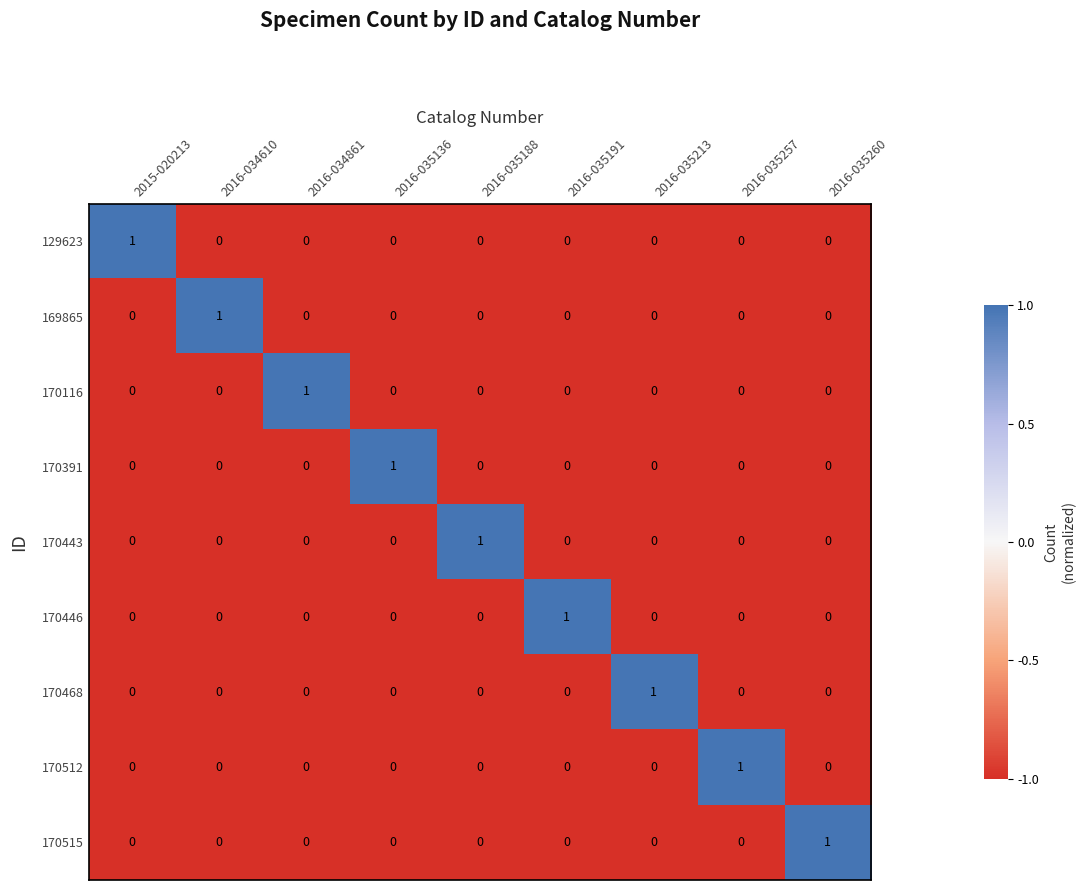

How many values in the 170446 series exceed 0?

1